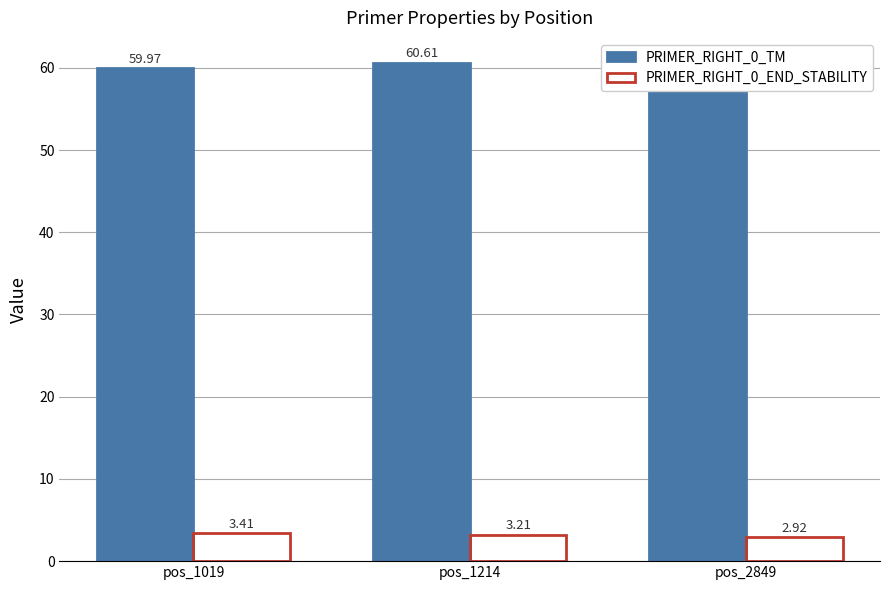

Where does the PRIMER_RIGHT_0_END_STABILITY series first go above 3?

pos_1019